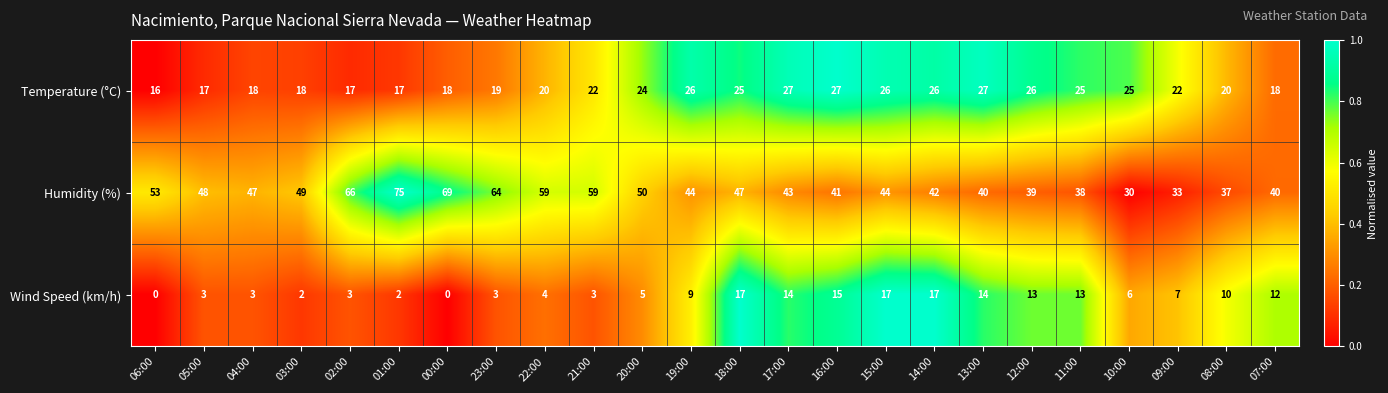

Between 05:00 and 08:00, which series saw the biggest shift?

Humidity (%)